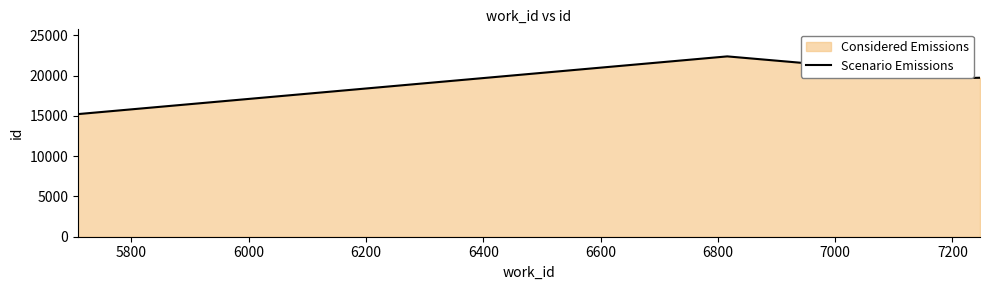

How many lines are shown in the chart?

1